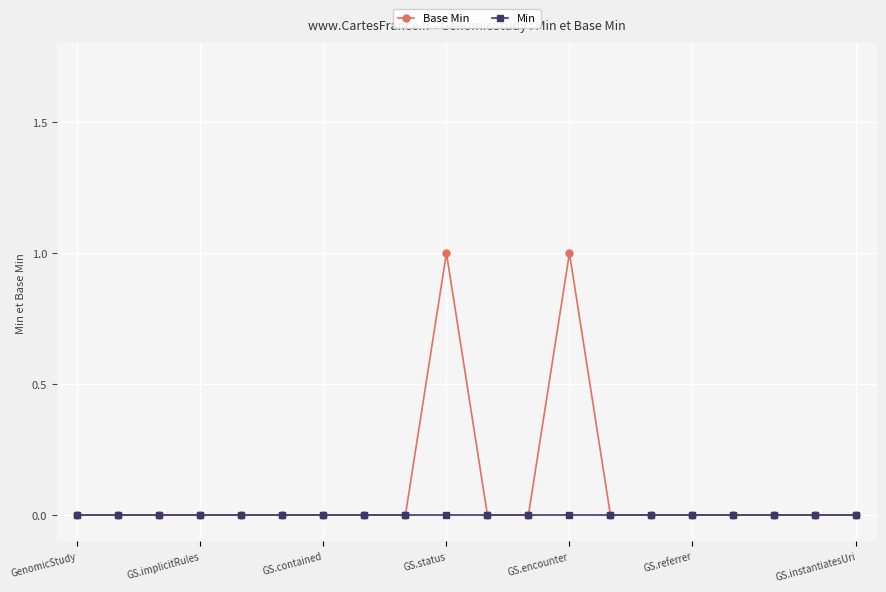

What is the maximum value shown in the chart?

1